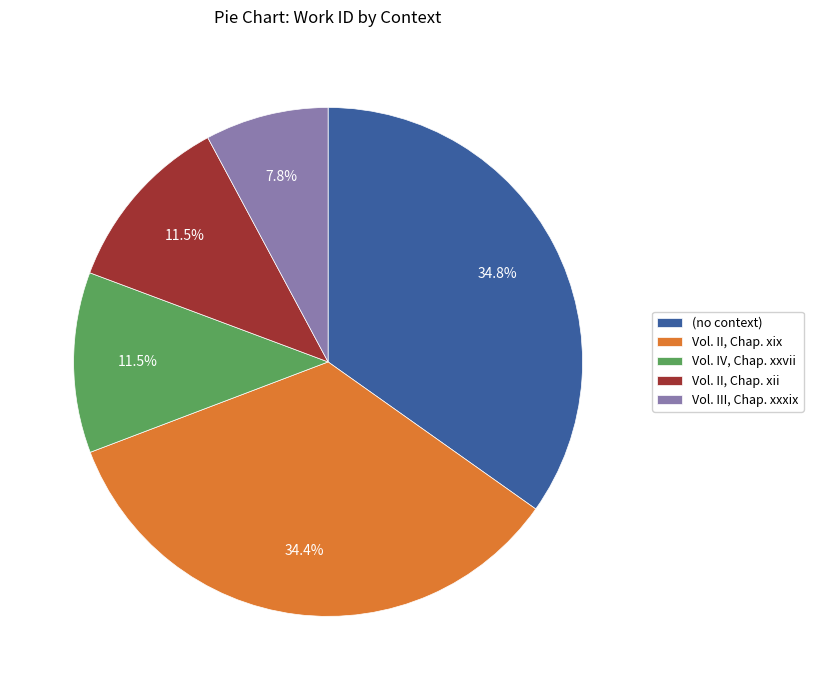

To the nearest percent, what is the difference between the largest and smallest slice percentages?

27%